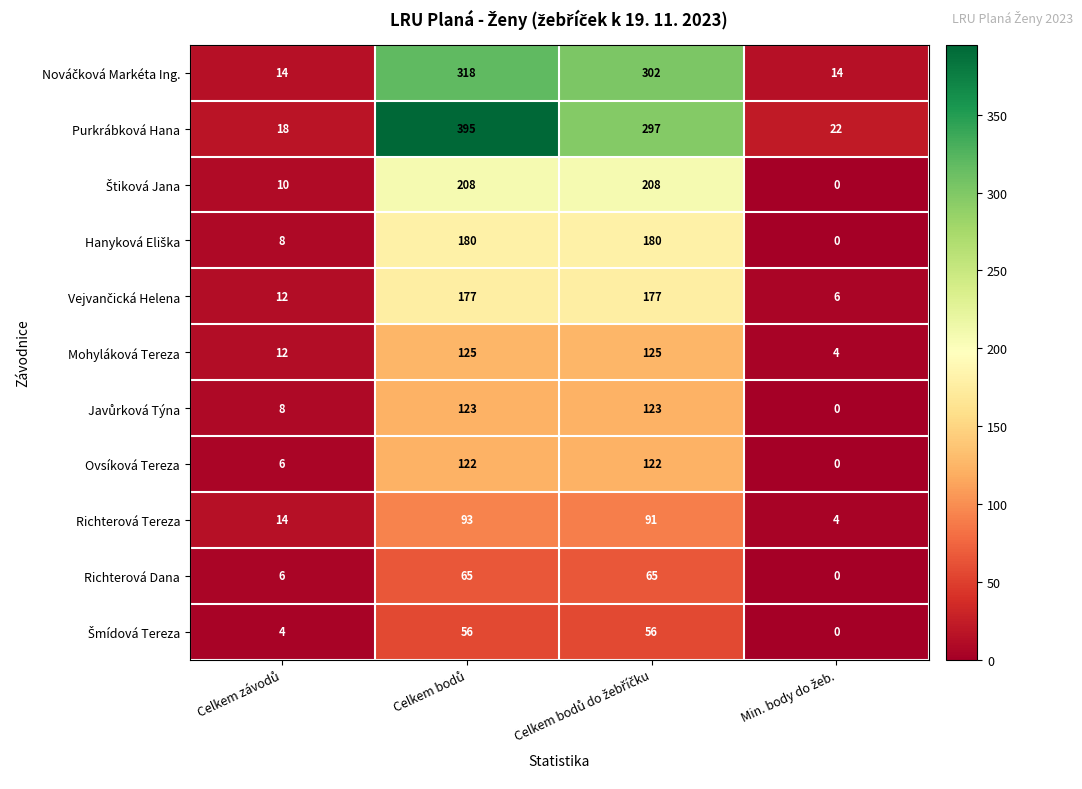

Which series has the widest spread of values?

Purkrábková Hana